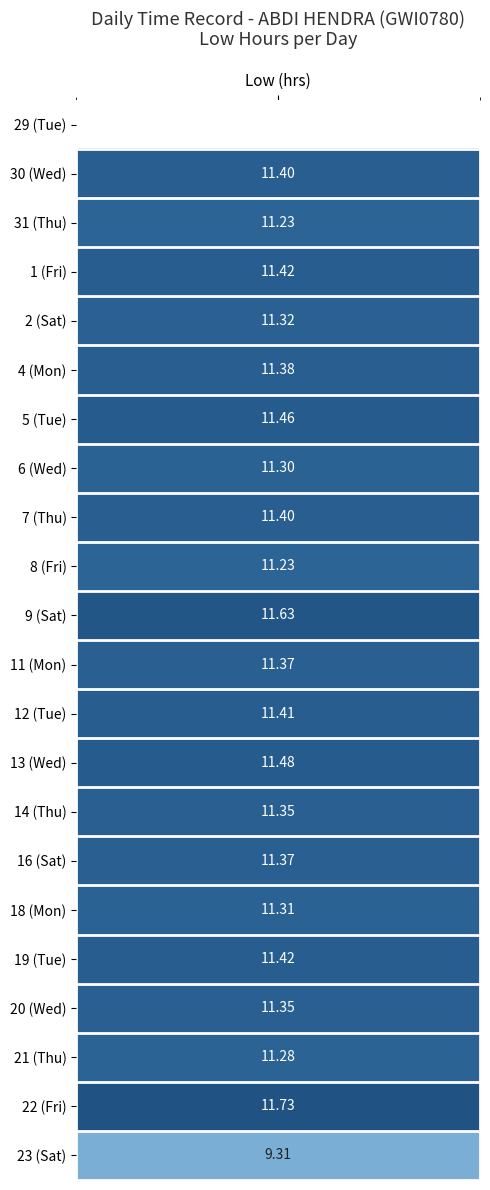

List the series in order of their peak value, highest first.

22, 9, 13, 5, 1, 19, 12, 30, 7, 4, 11, 16, 14, 20, 2, 18, 6, 21, 31, 8, 23, 29